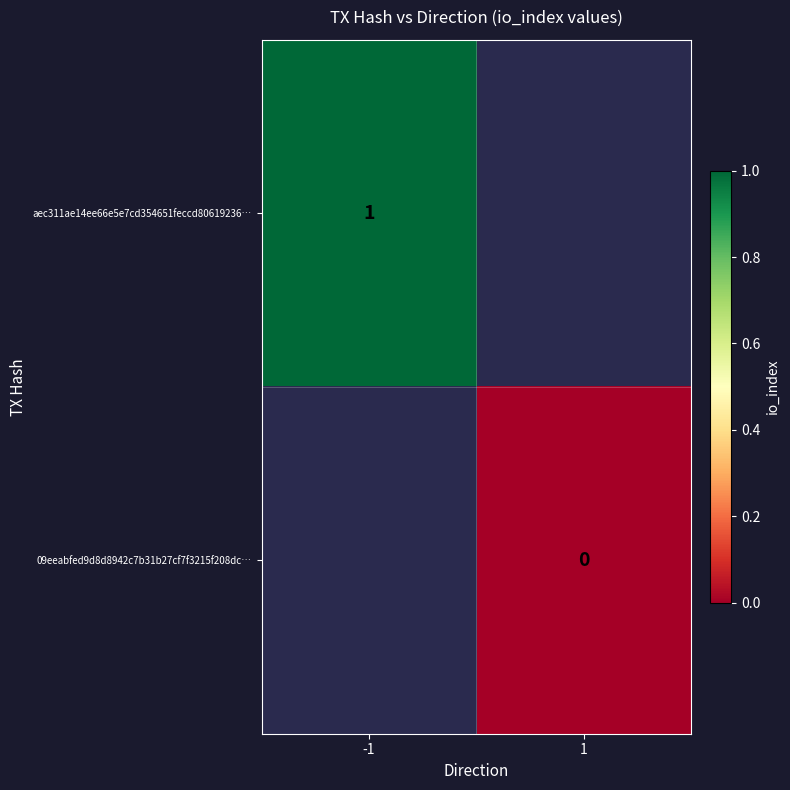

How many series are shown in this chart?

2